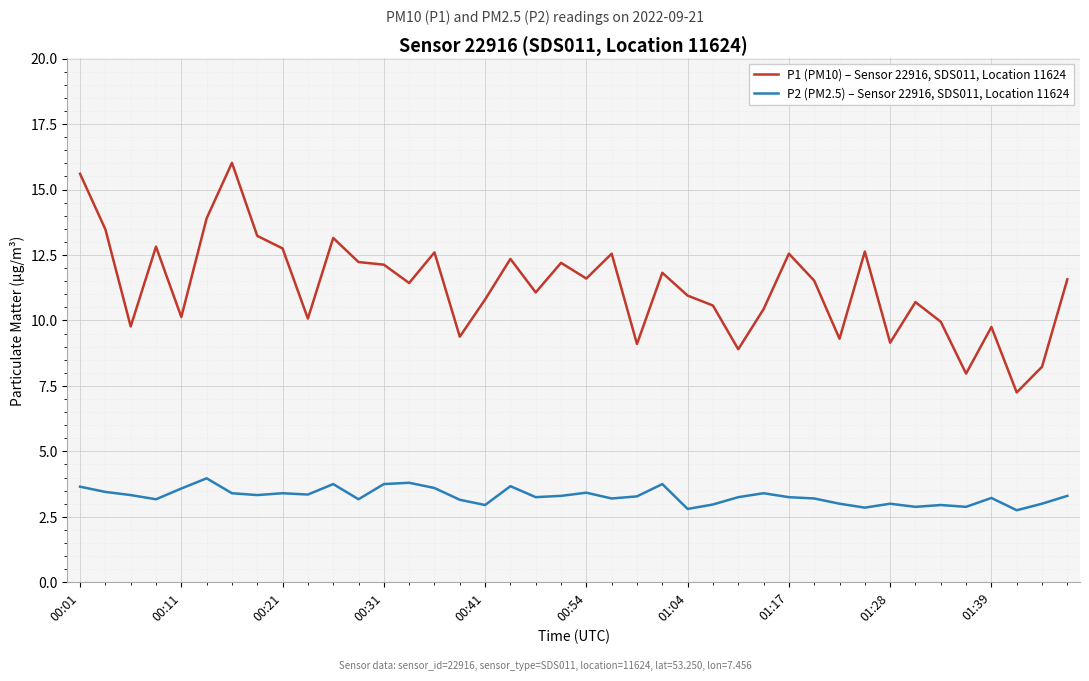

What is the difference between the maximum and minimum values in the P1 (PM10) – Sensor 22916, SDS011, Location 11624 series?

8.8